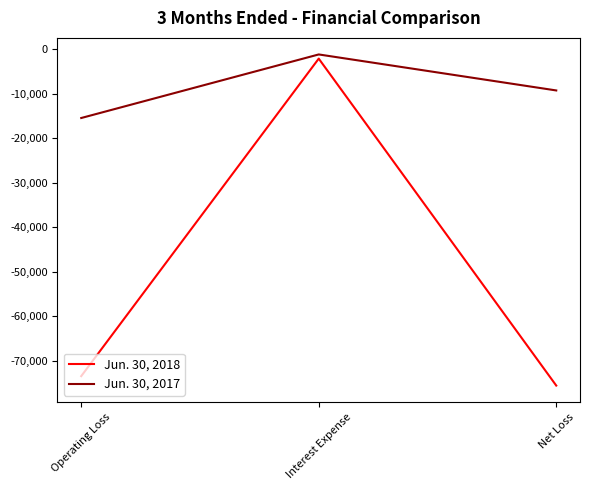

Is the value of Jun. 30, 2017 at Operating Loss greater than the value of Jun. 30, 2018 at Operating Loss?

Yes